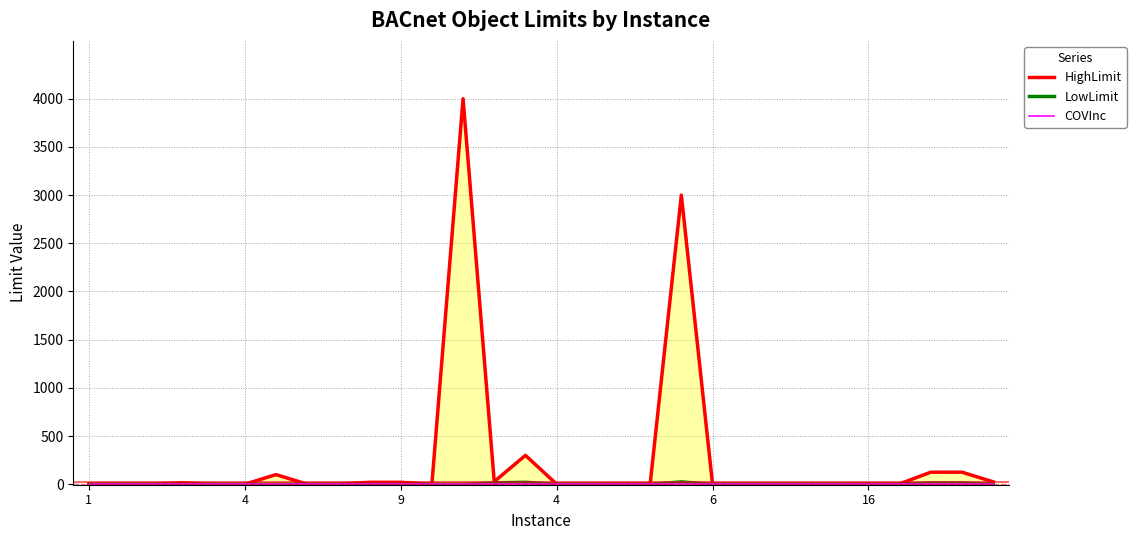

Read the HighLimit value at 8.

2.0